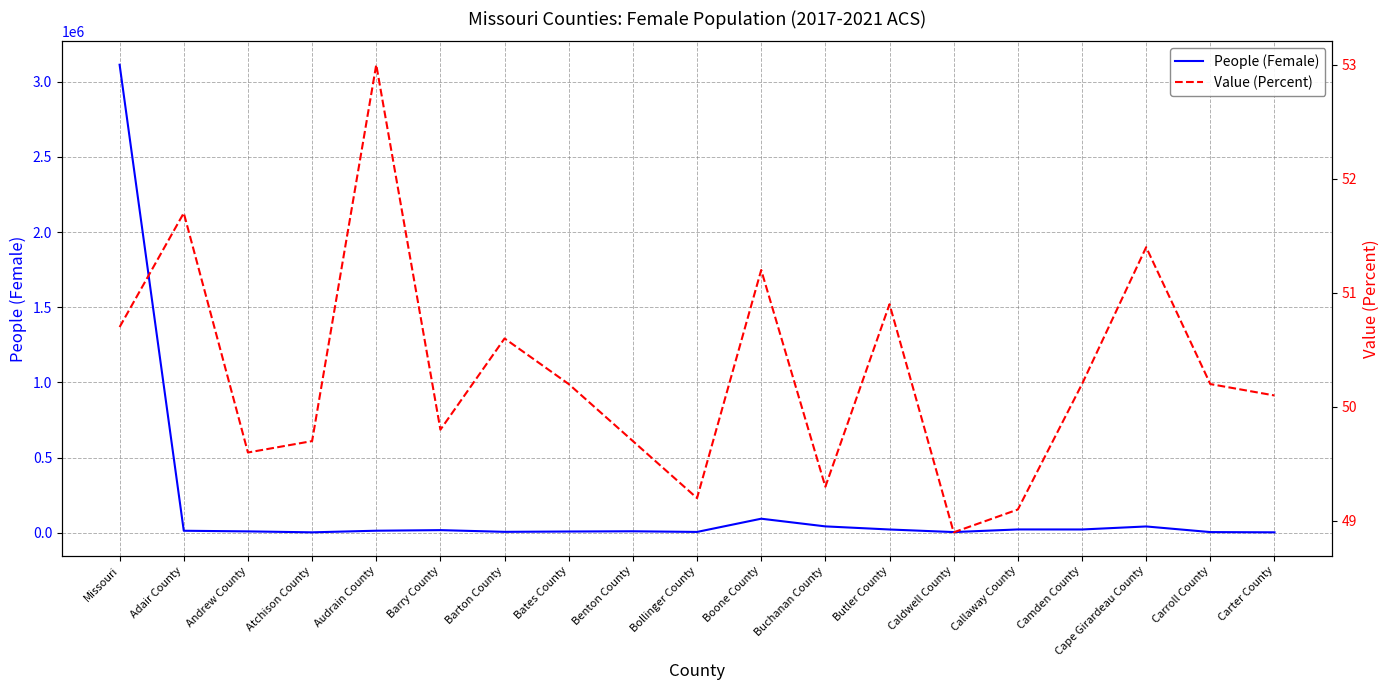

List the series in order of their overall mean, lowest first.

Value (Percent), People (Female)